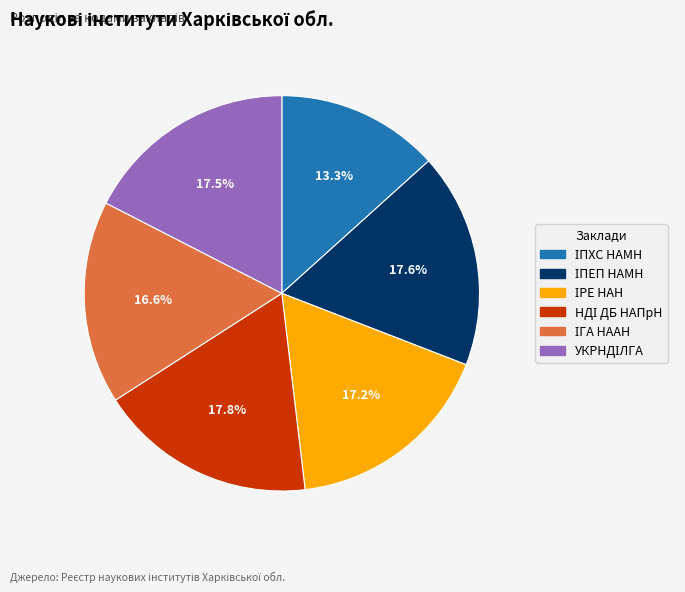

Is there any slice that represents more than half of the pie?

No